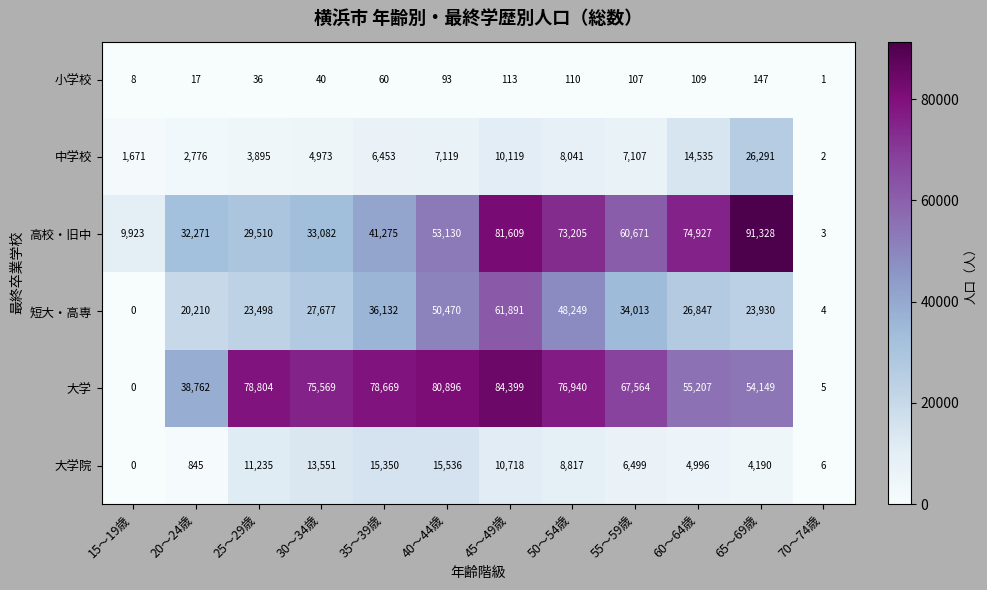

Rank the categories by 高校・旧中 value from lowest to highest.

70～74歳, 15～19歳, 25～29歳, 20～24歳, 30～34歳, 35～39歳, 40～44歳, 55～59歳, 50～54歳, 60～64歳, 45～49歳, 65～69歳